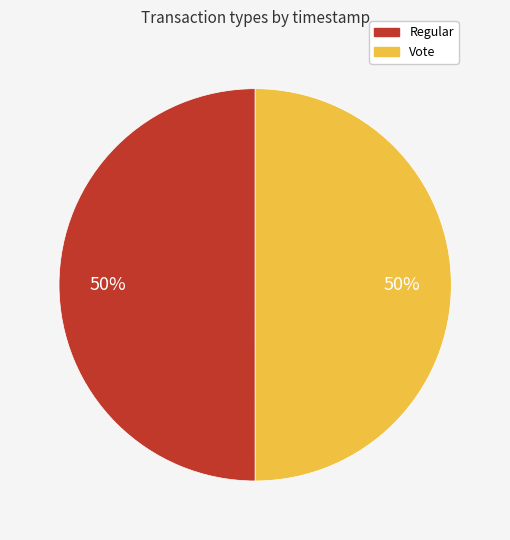

Approximately how many times larger is the value at Vote compared to Regular?

1.0